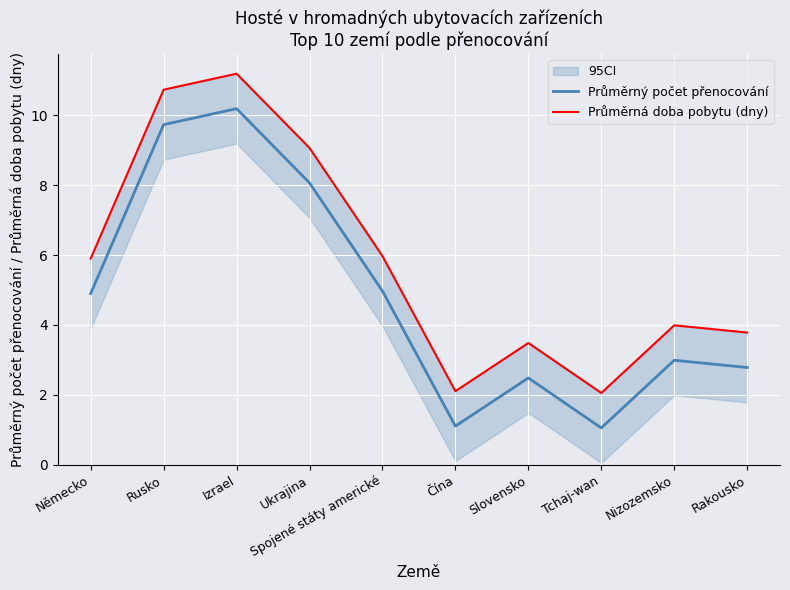

What are all the series names shown in the legend?

Průměrný počet přenocování, Průměrná doba pobytu (dny)